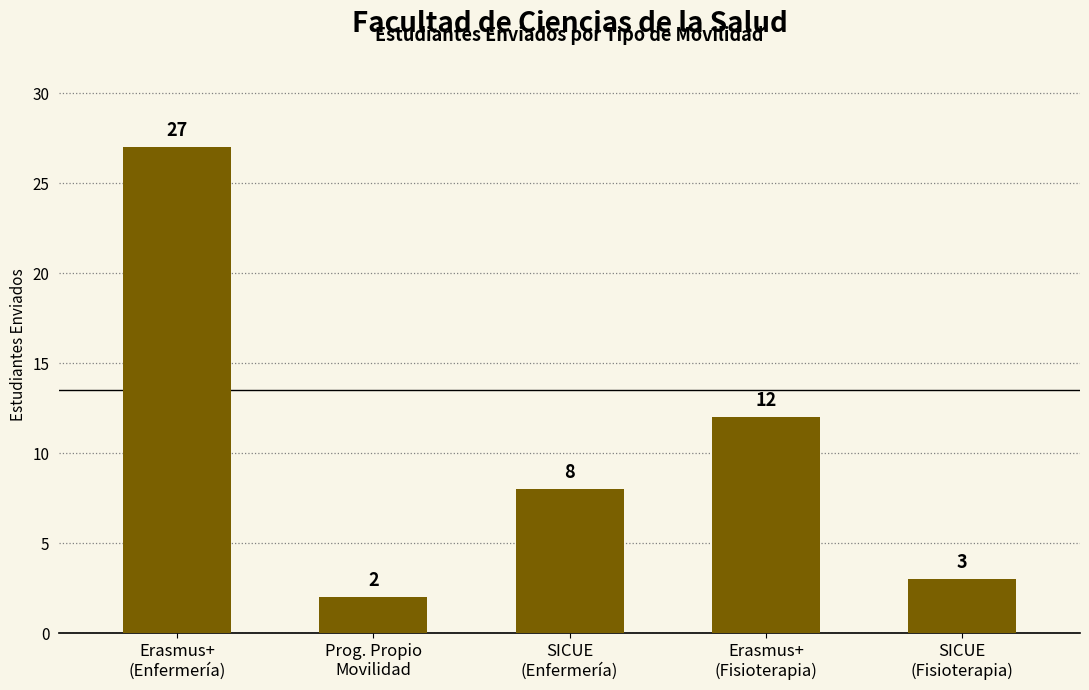

Is it true that the value at Erasmus+
(Fisioterapia) is 12?

True